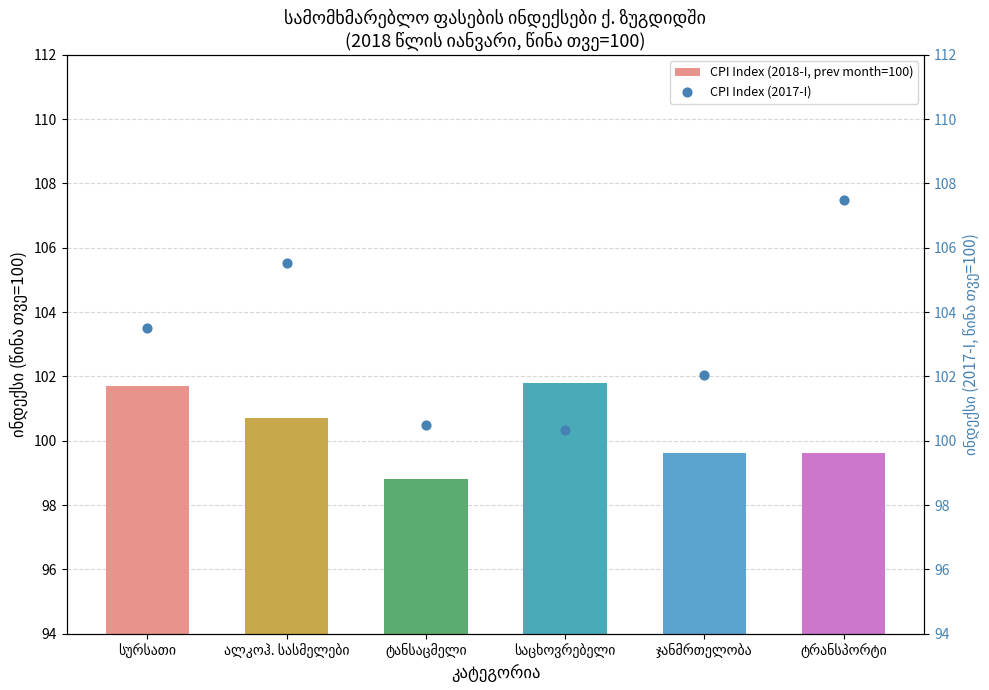

At which category is the sum across all series the highest?

ტრანსპორტი